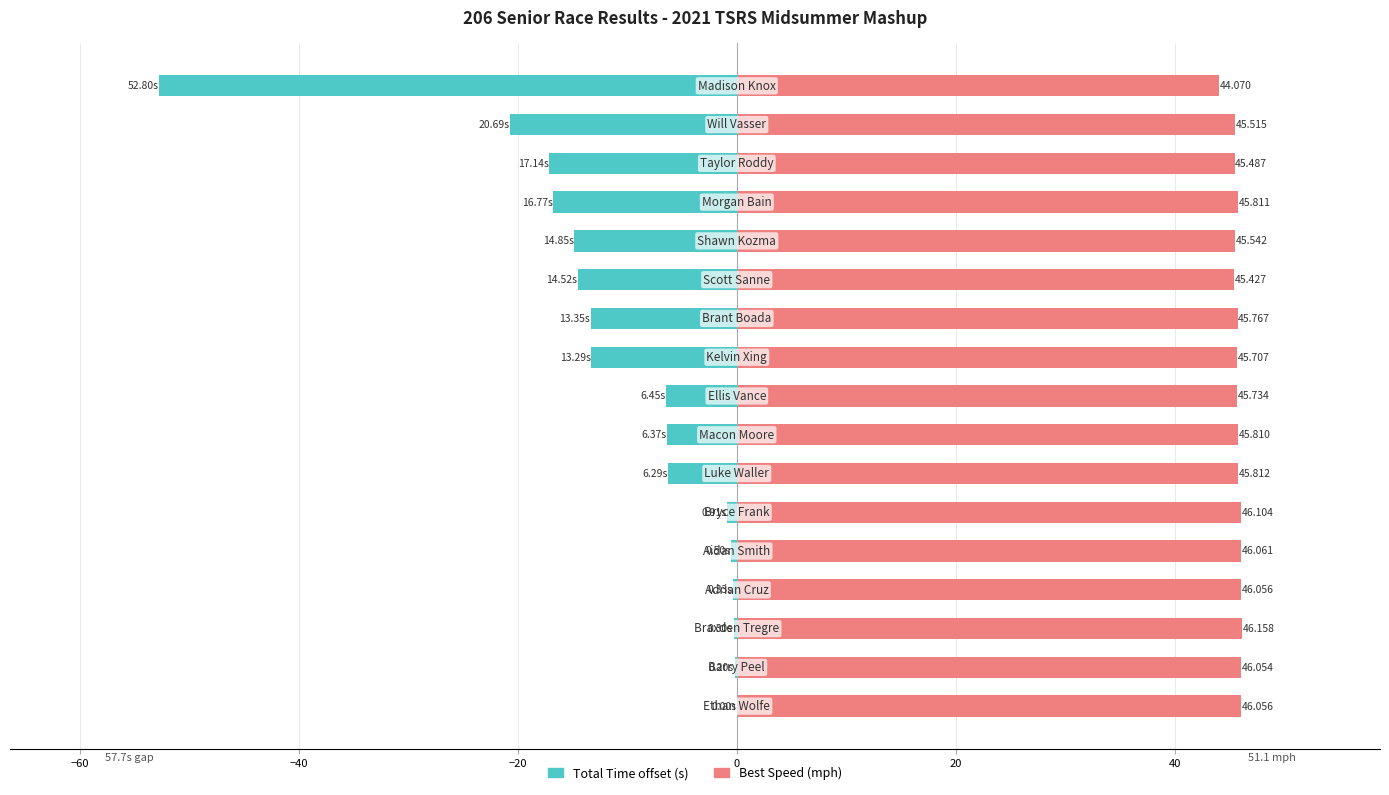

The Total Time (offset from best) series shows -0.5 at −40. True or false?

False